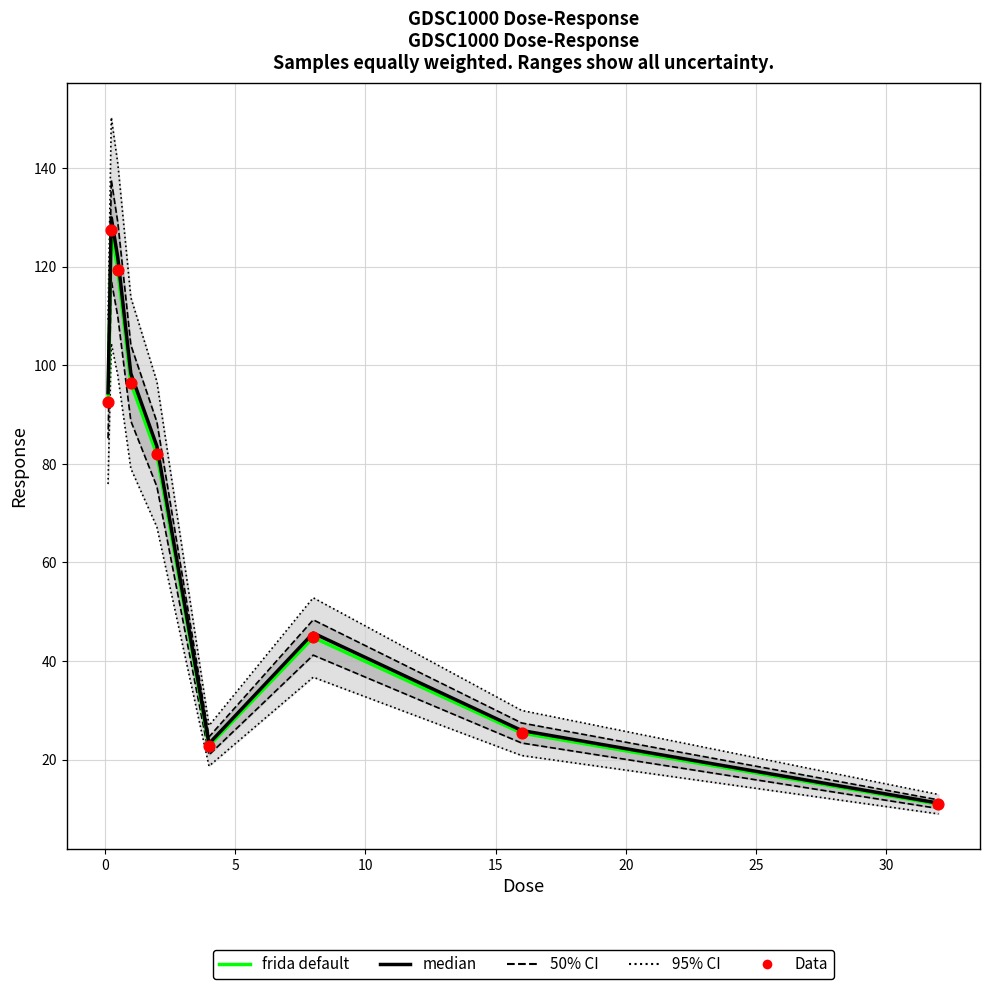

Is the value of Data at 30 greater than the value of median at 5?

No